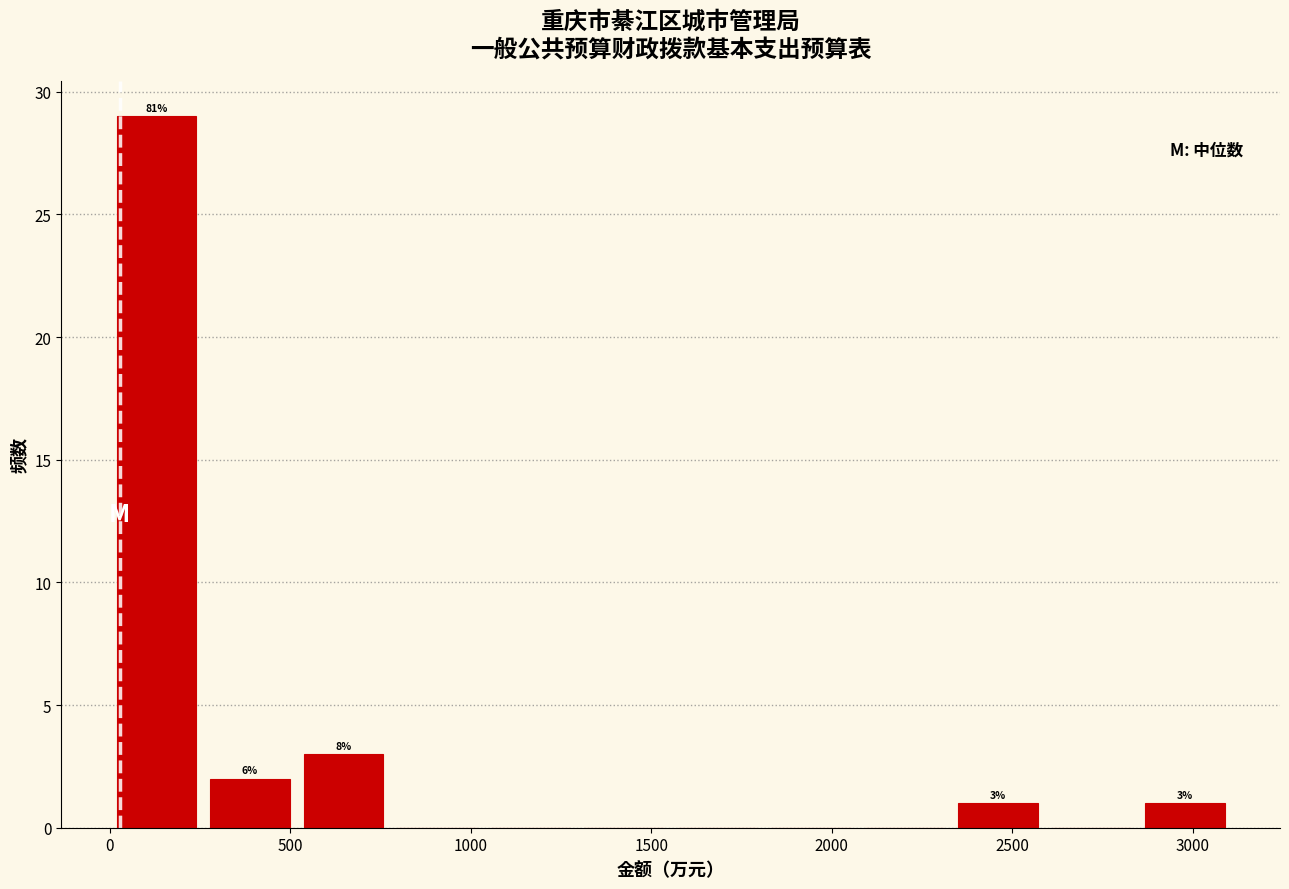

Over which range of the x-axis is the bar tallest?

0 to 250